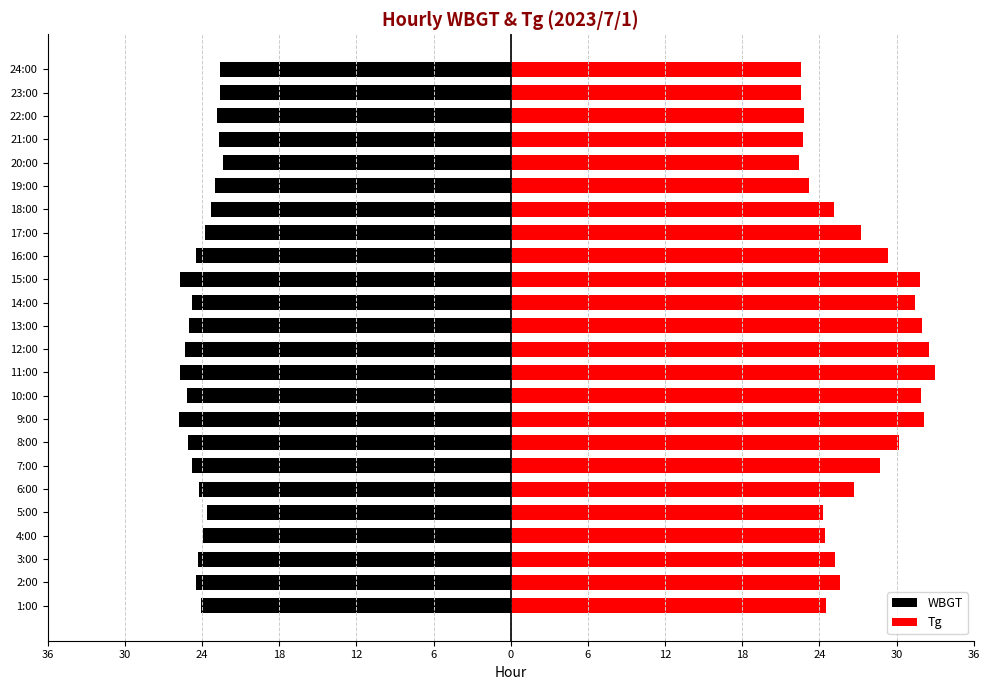

Which has a higher value, 17:00 or 11:00?

17:00